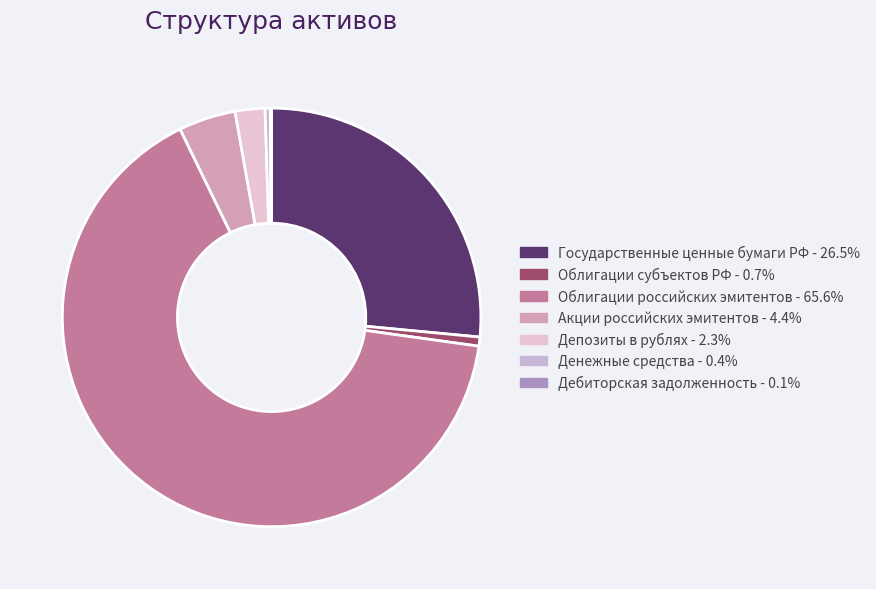

How many slices are in this pie chart?

7